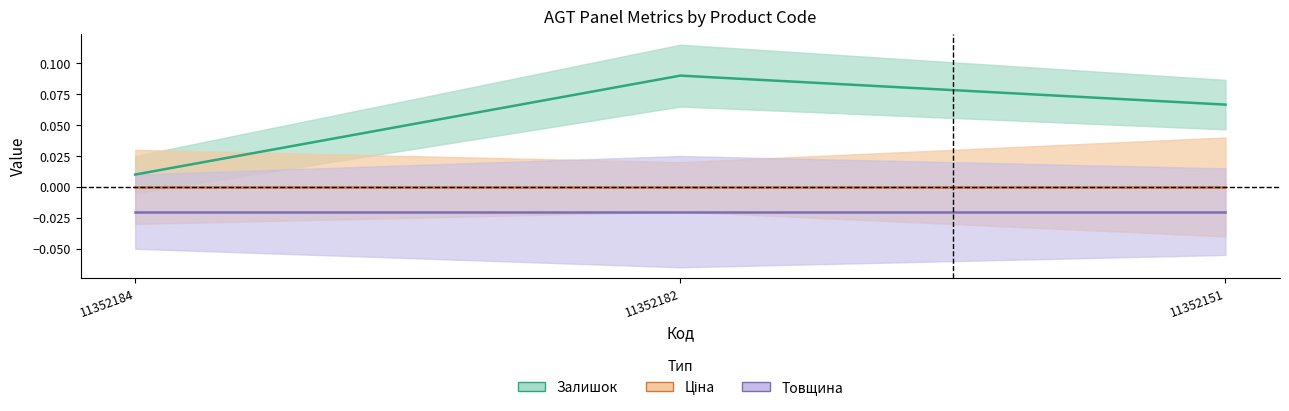

What is the sum of the Залишок values at 11352151 and 11352184?

0.1